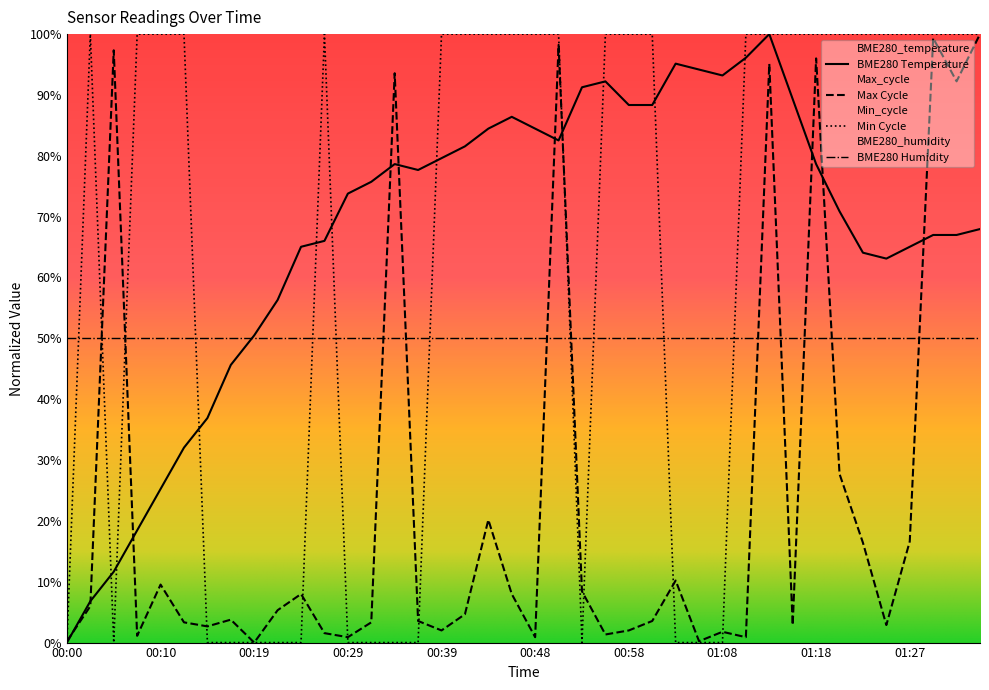

What is the difference between the Max_cycle values at 00:44 and 00:53?

0.1